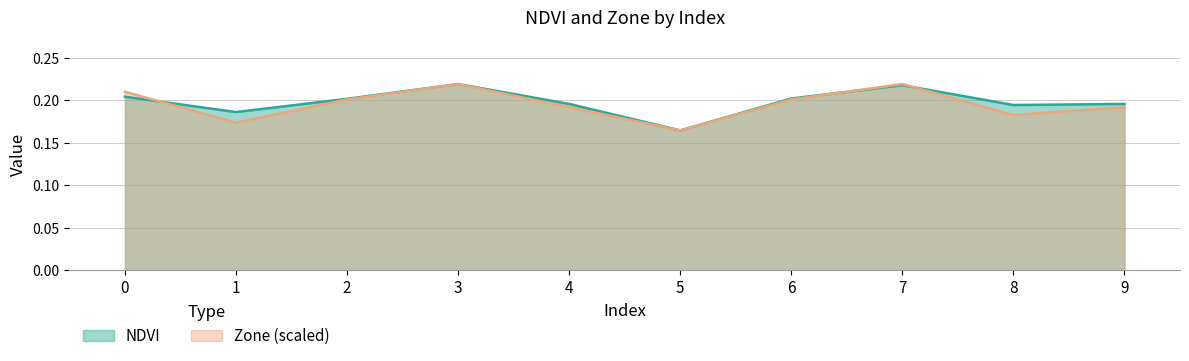

Between 3 and 4, which series saw the biggest shift?

Zone (scaled)